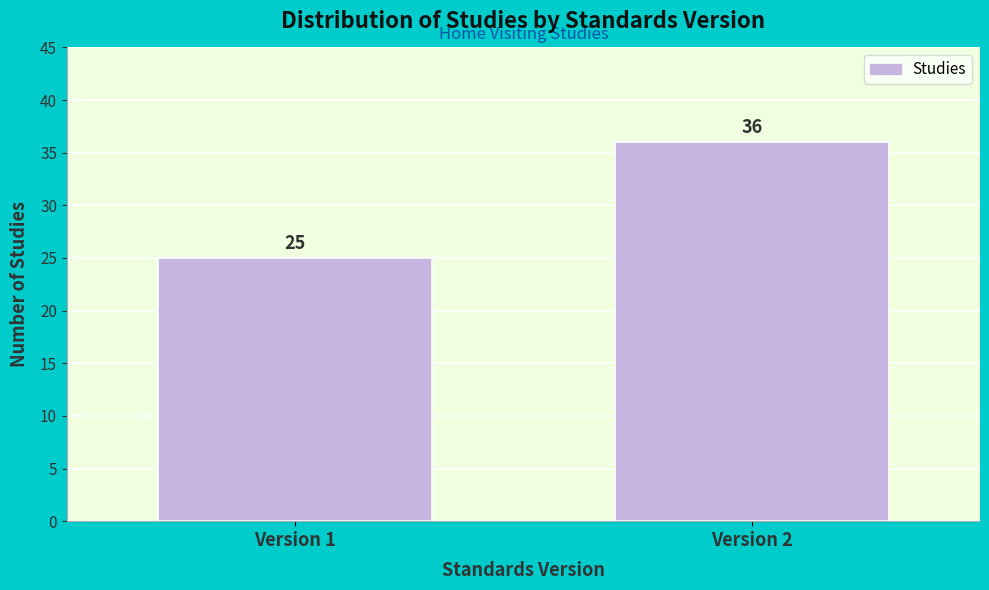

Reading left to right, what are all the values shown in this chart?

25	36